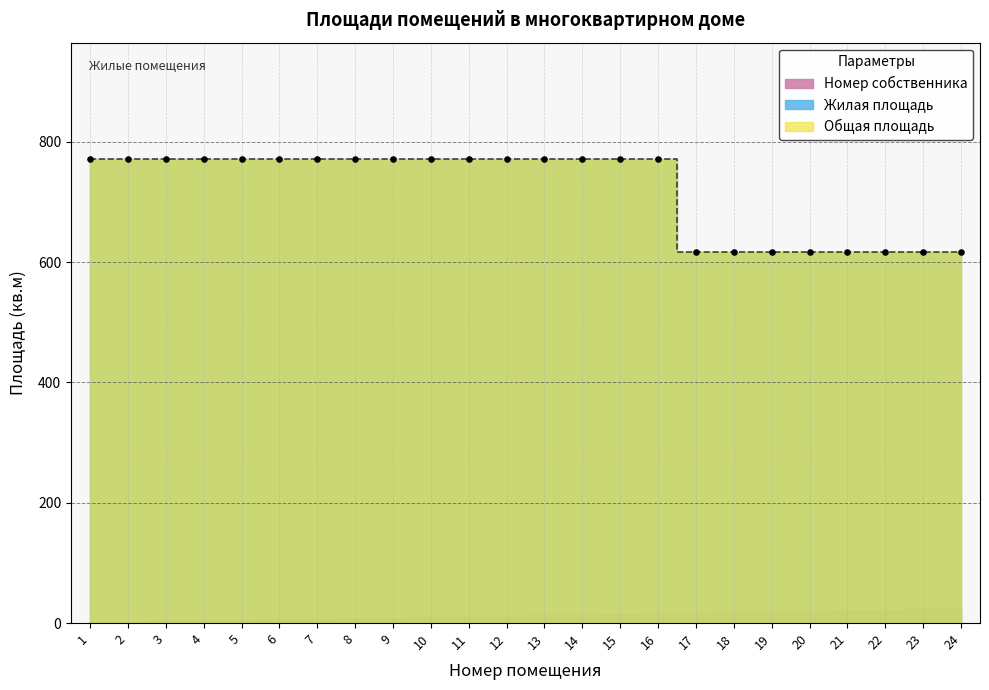

Which series contains the highest Y value?

Общая площадь